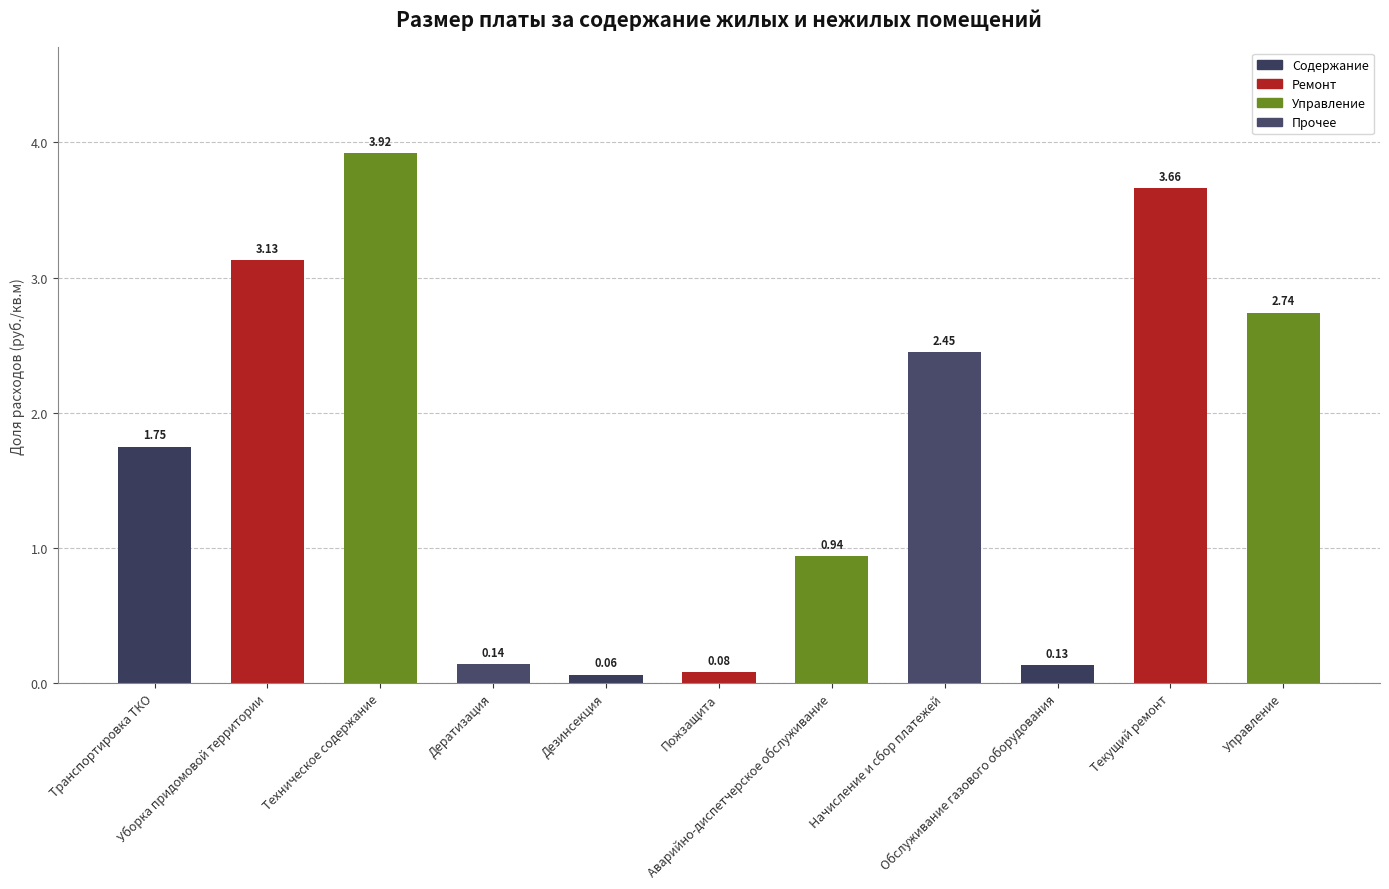

What is the label of the 4th bar from the left?

Дератизация